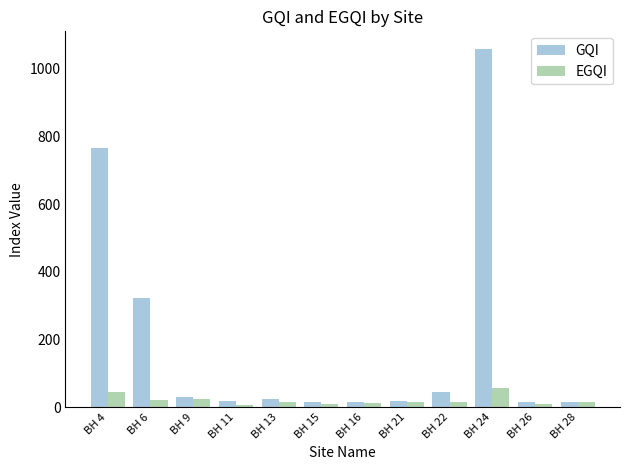

Which series has the widest spread of values?

GQI